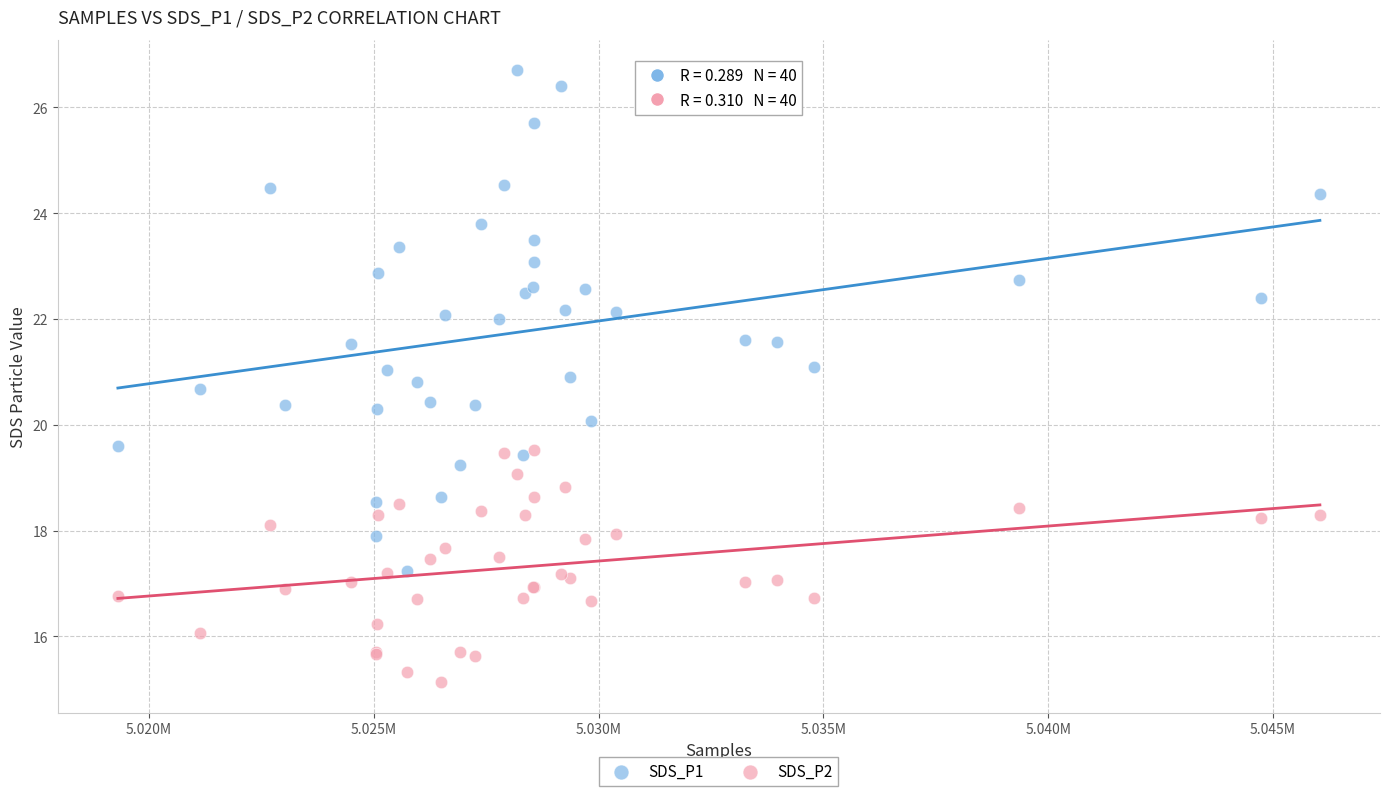

What are all the series names shown in the legend?

SDS_P1, SDS_P2